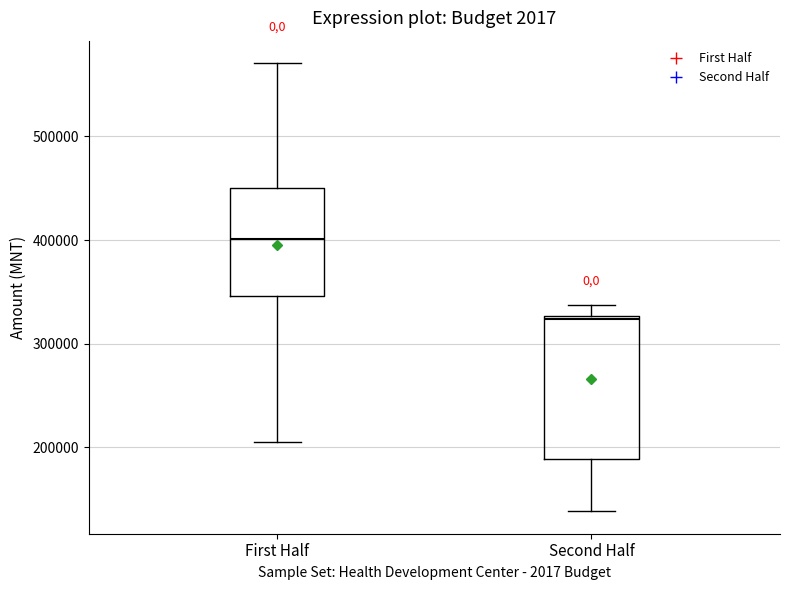

Which box is the tallest, from its lower edge to its upper edge?

Second Half